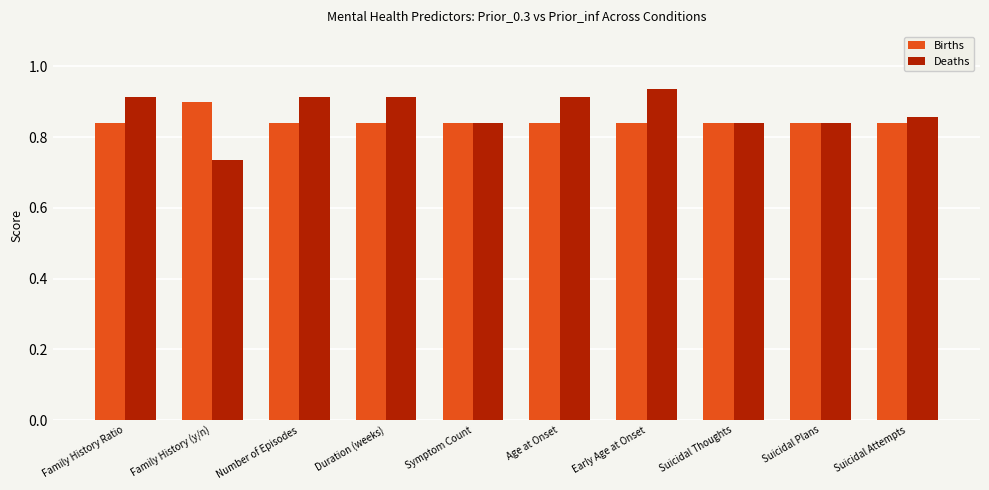

At which category does the chart reach its peak across all series?

Early Age at Onset